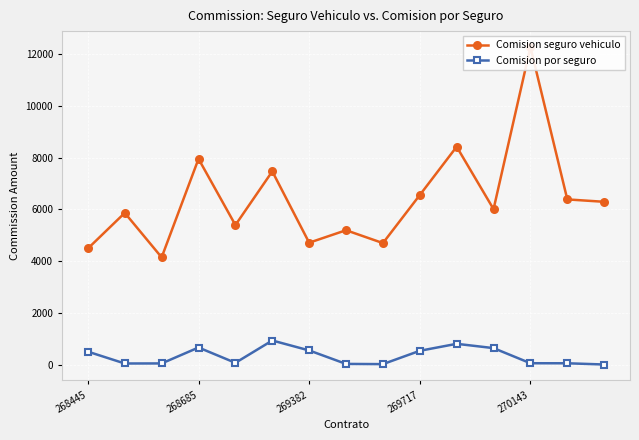

The value of Comision por seguro at 270143 is 49.0. True or false?

True